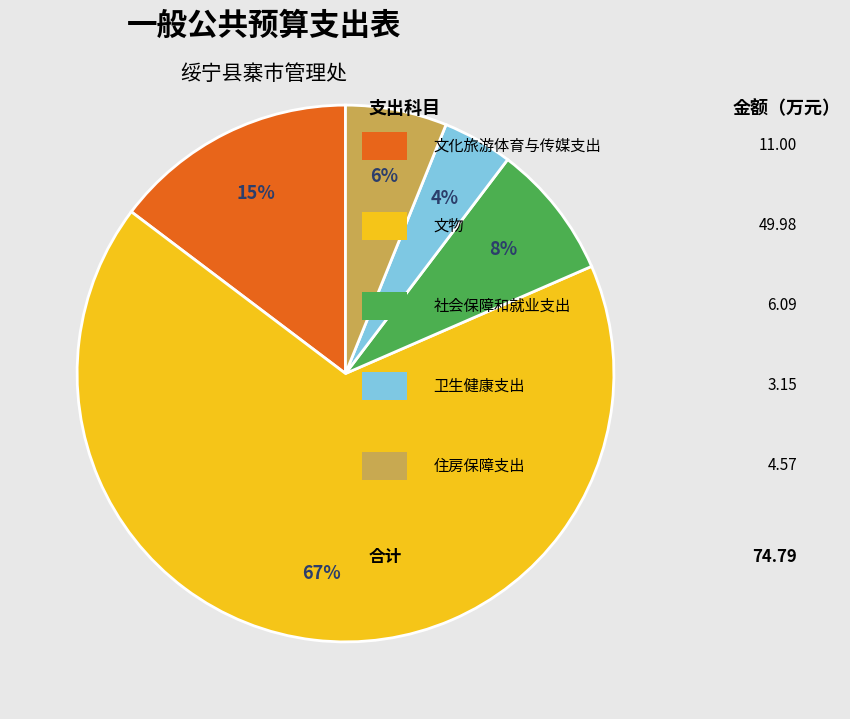

To the nearest percent, what is the difference between the largest and smallest slice percentages?

63%